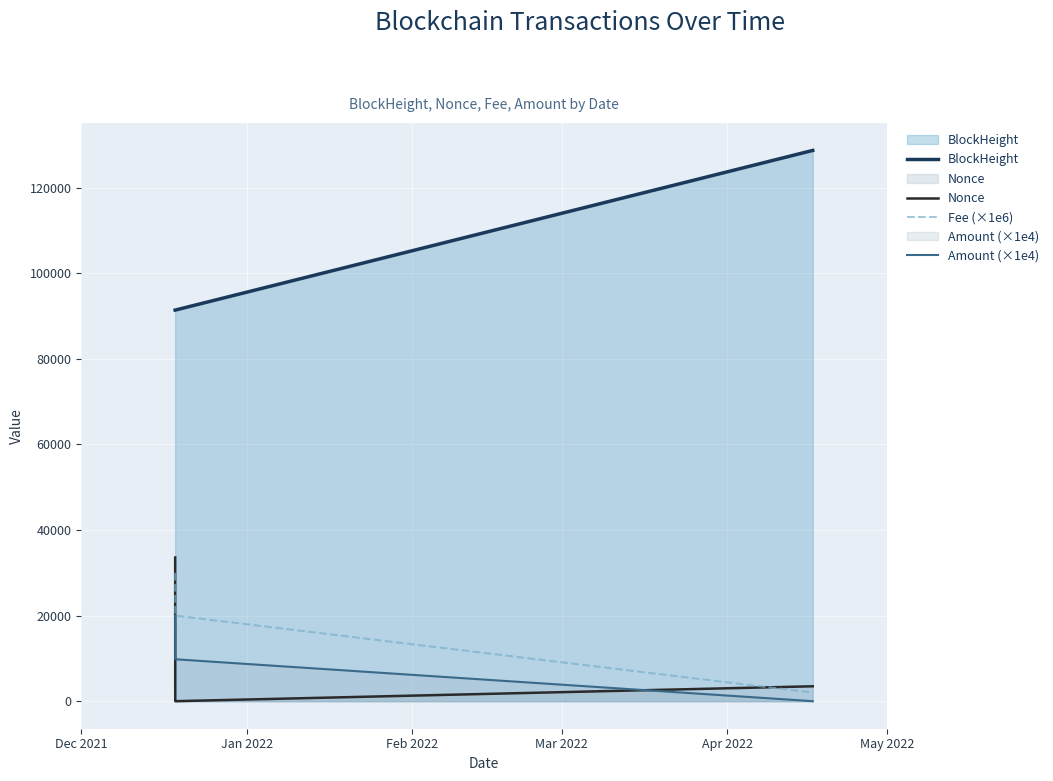

What is the maximum value shown in the chart?

128734.0